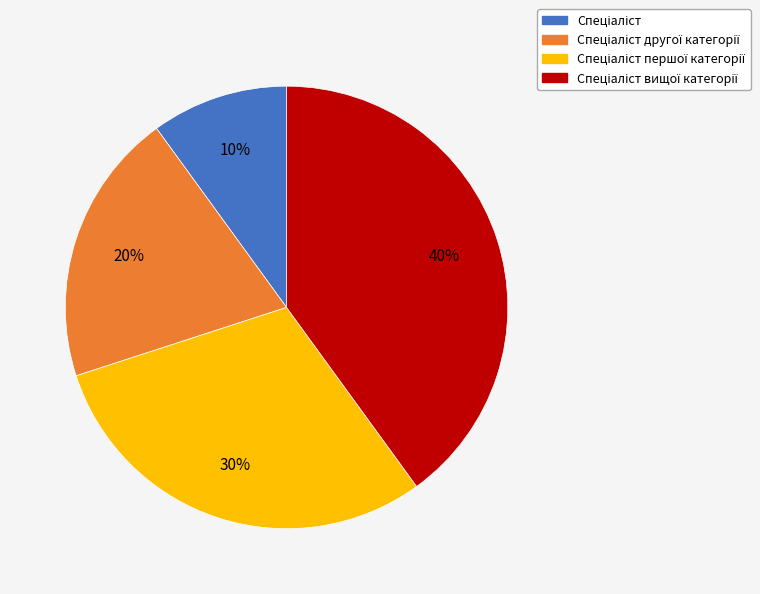

Is there a majority slice in this chart?

No